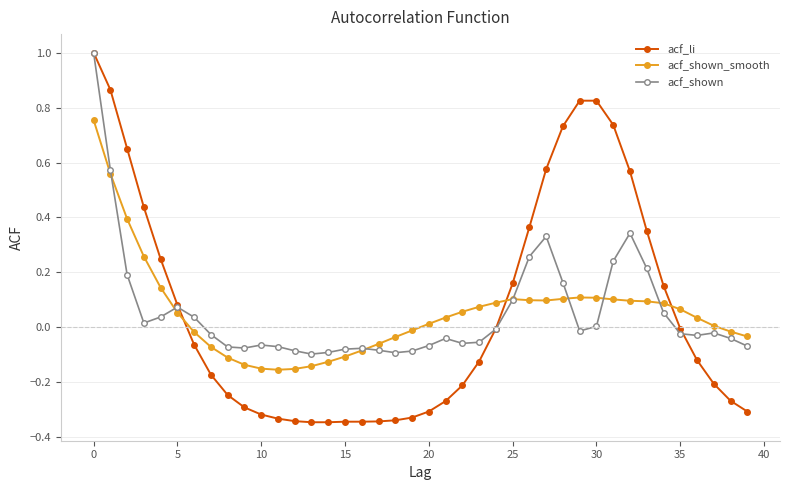

True or false: acf_li and acf_shown_smooth intersect in this chart.

True